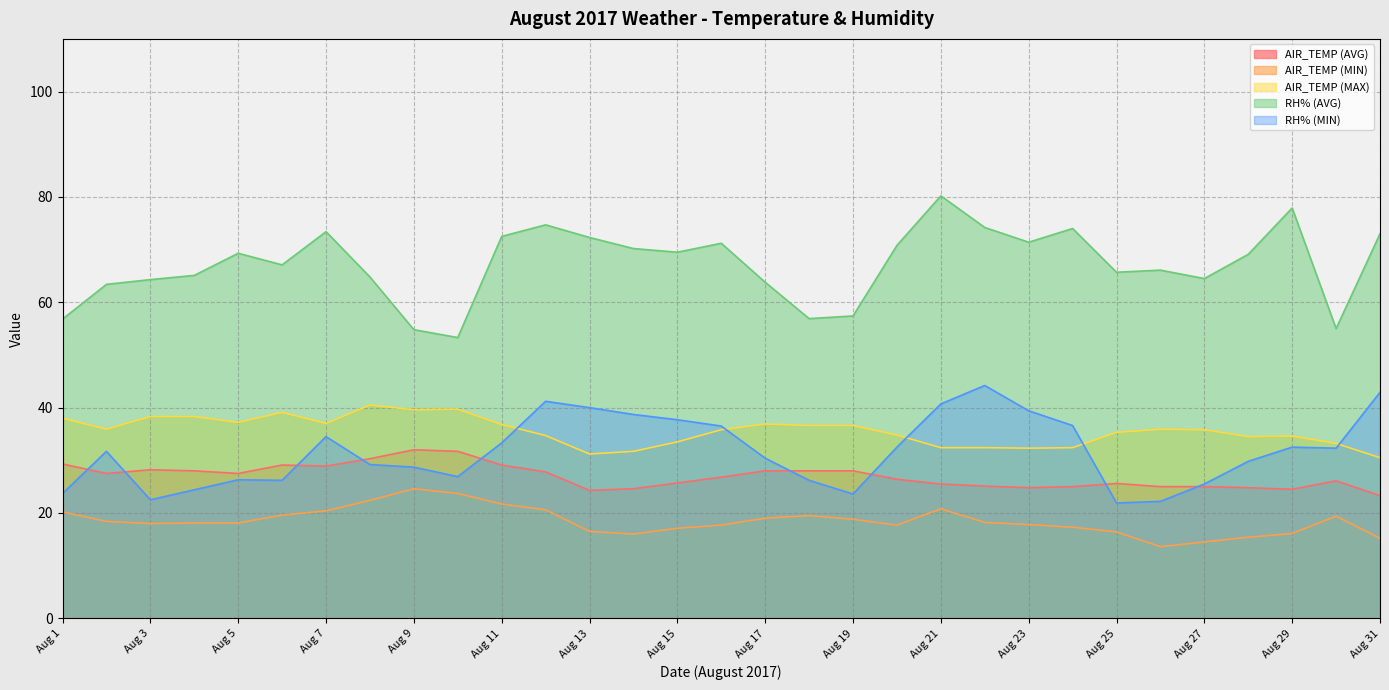

What value does the RH% (MIN) series have at Aug 10?

26.9